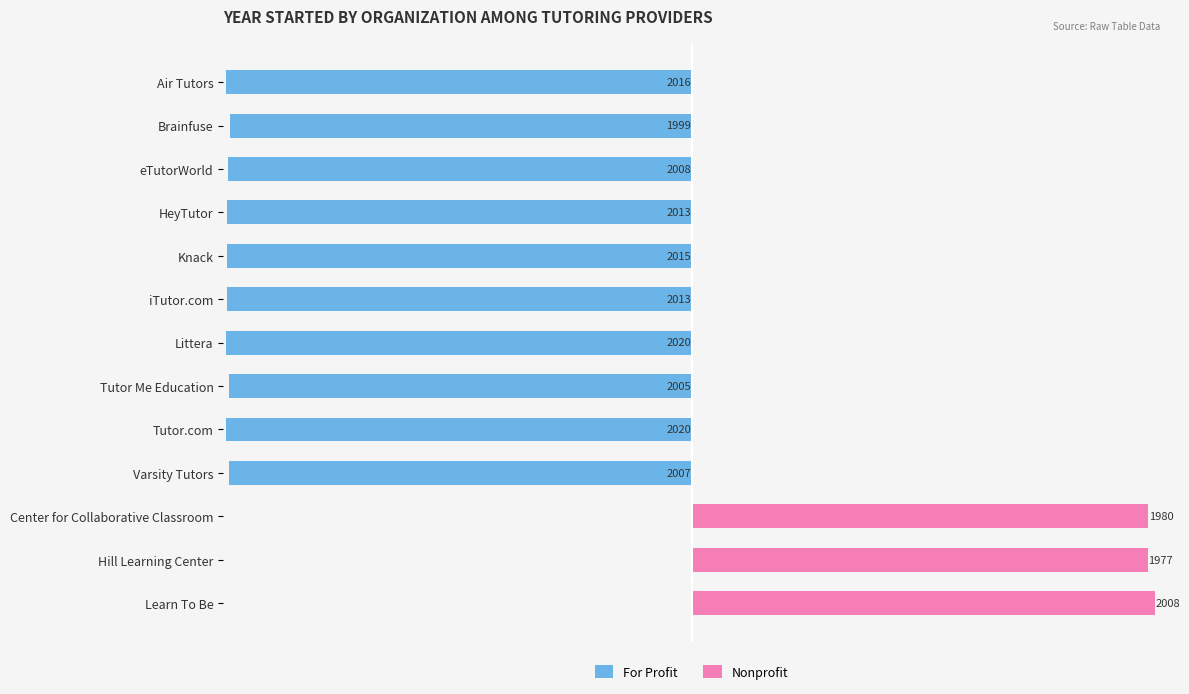

Between Air Tutors and Learn To Be, which is larger?

Learn To Be